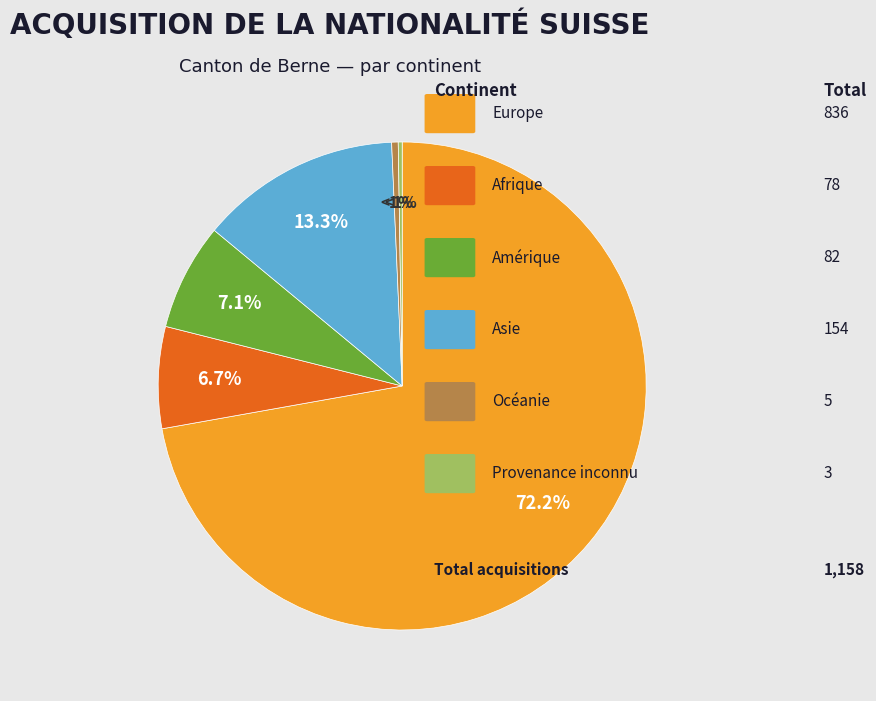

What percentage is NOT represented by Asie?

86.7%